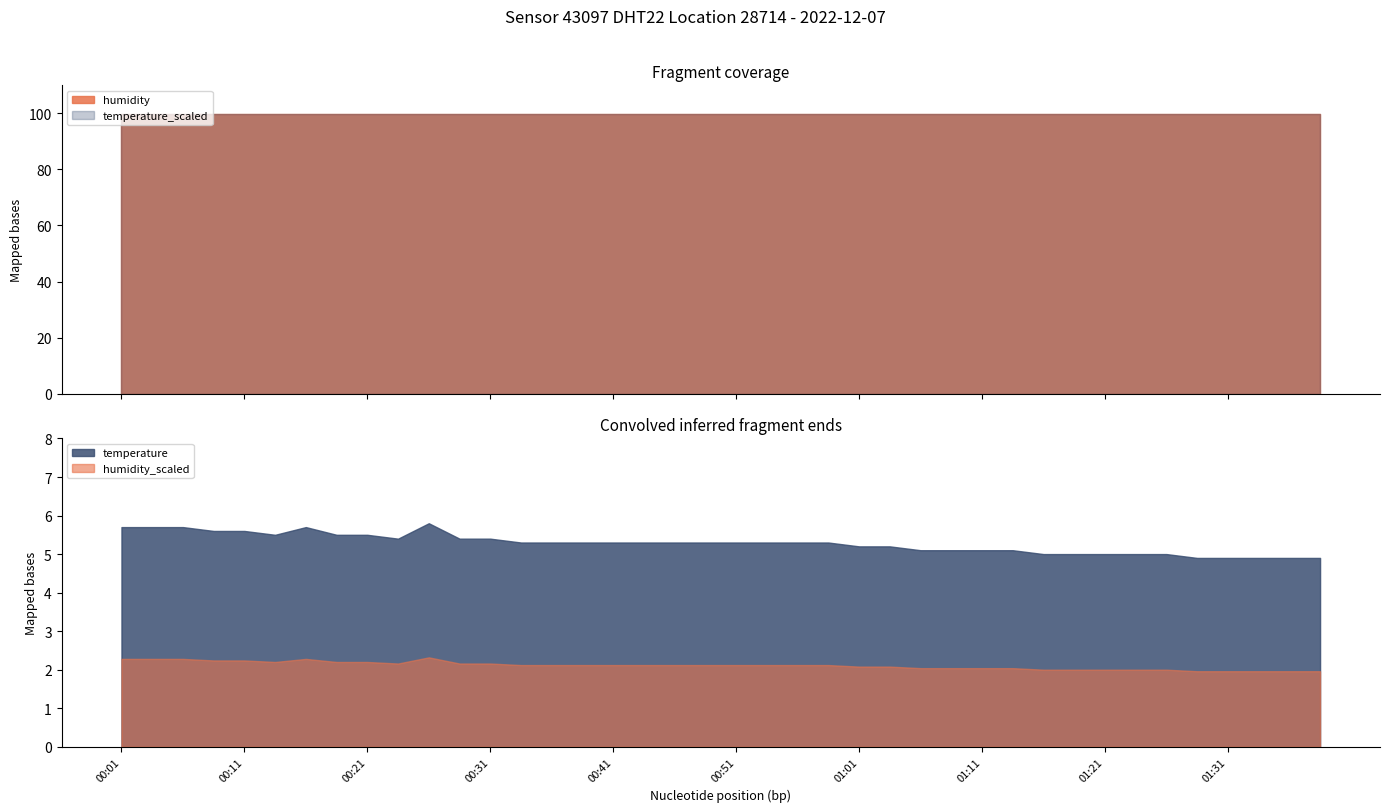

Which series has the largest range (max minus min)?

temperature